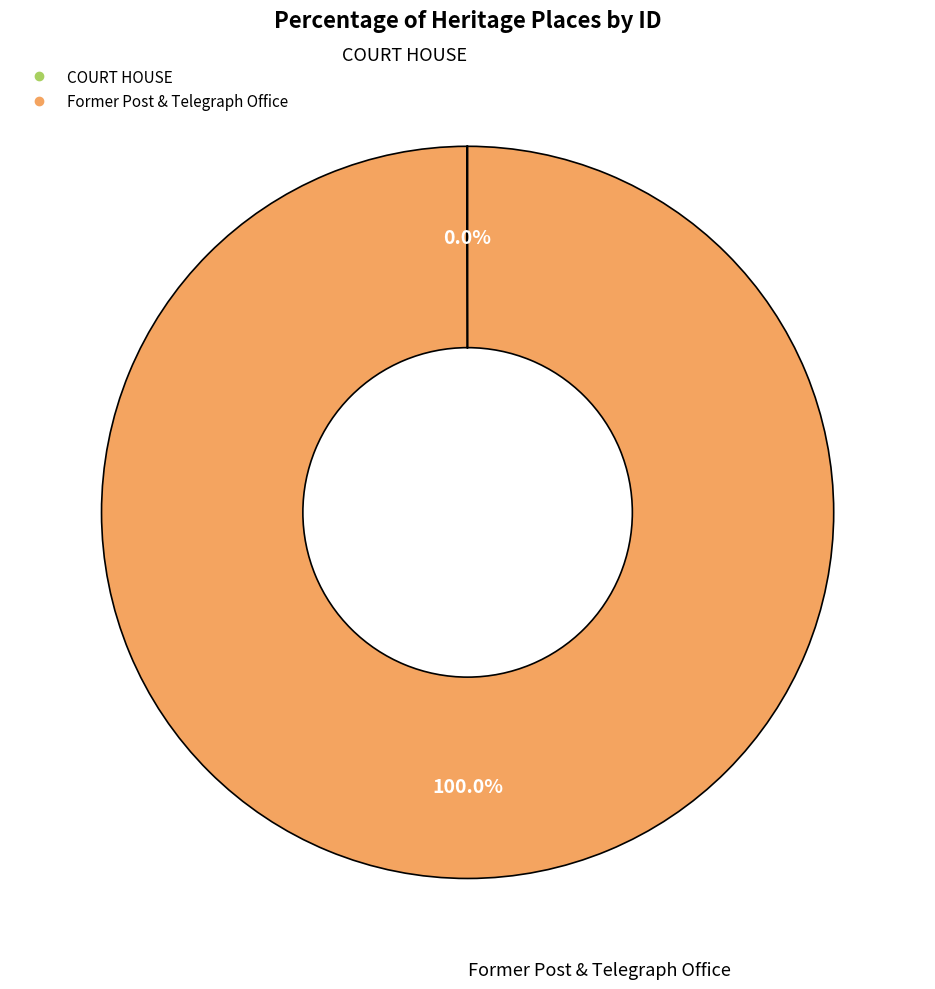

Which slice represents more than half of the pie?

Former Post & Telegraph Office